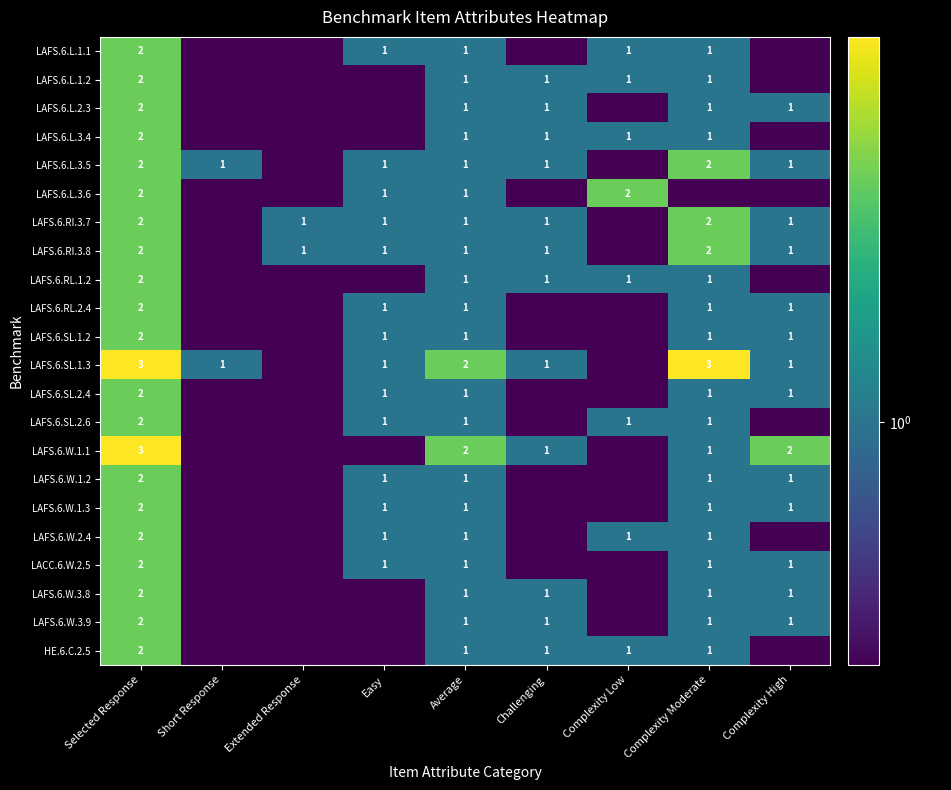

True or false: LACC.6.W.2.5 has a value of 1.7 at Easy.

False